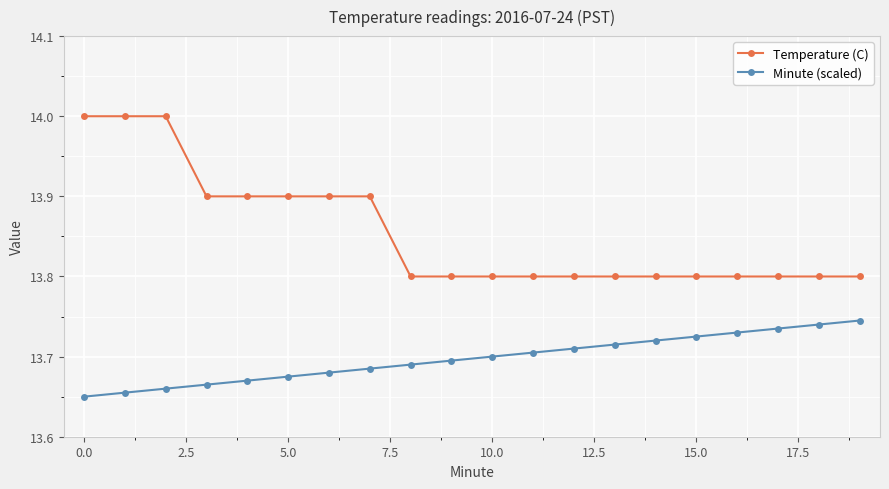

At how many categories does at least one series exceed 13?

20